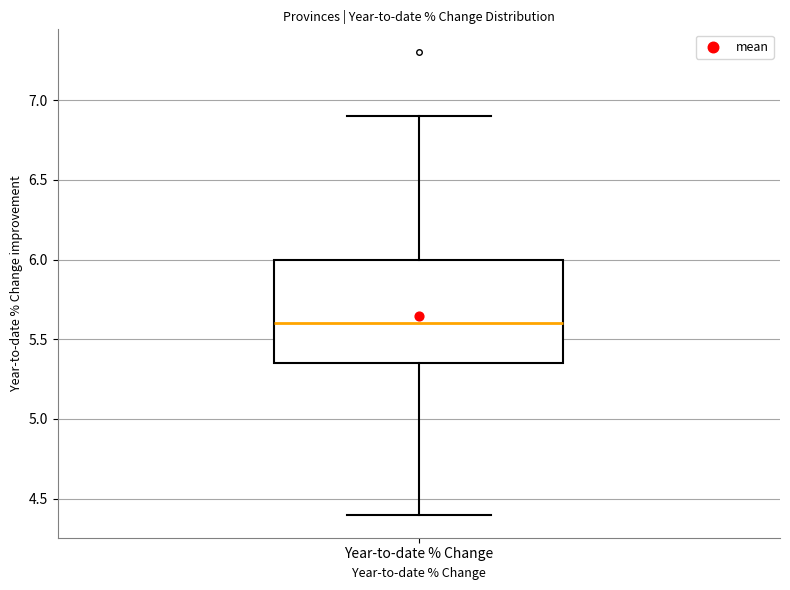

Where does the upper whisker of the box for Year-to-date % Change end on the y-axis? The values are not printed on the chart, so give them approximately, as read against the axis.

6.90